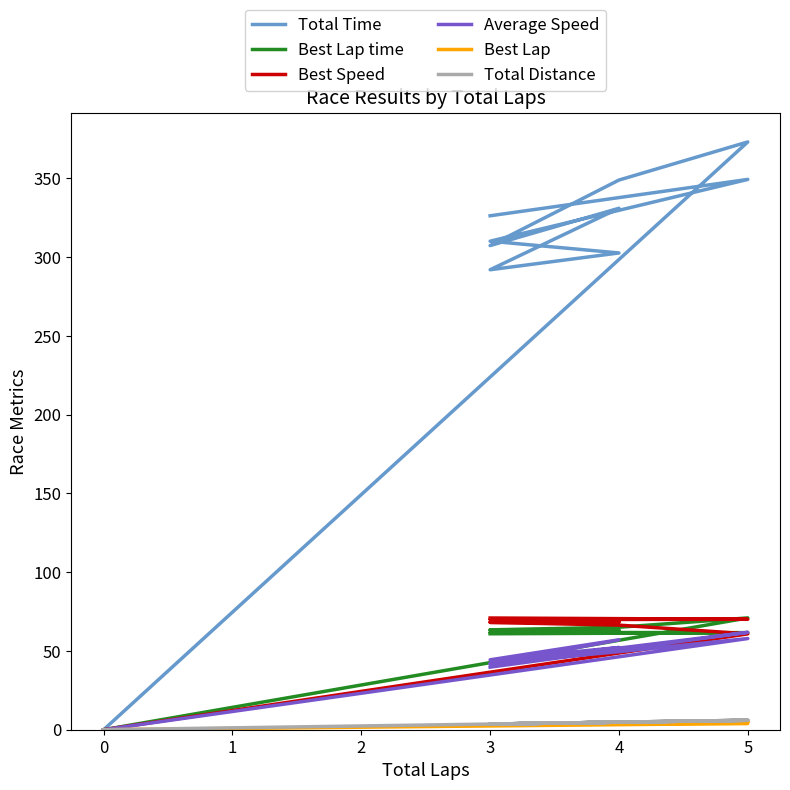

What is the difference between the second highest and minimum values in the Best Speed series?

70.1